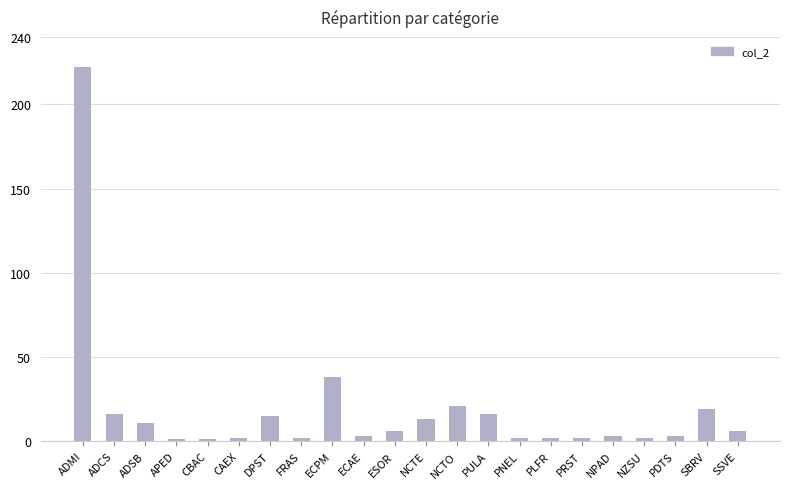

What is the label of the 21st bar from the right?

ADCS